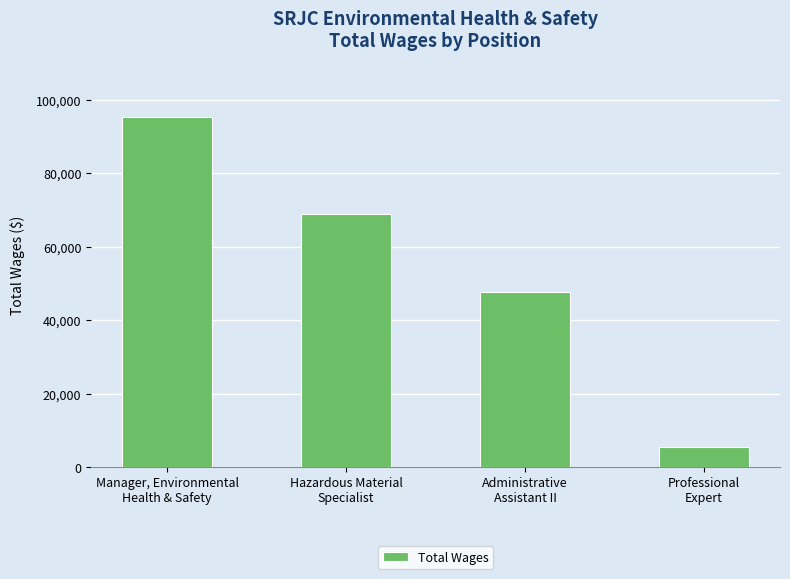

Reading left to right, extract all data points from this chart.

95293	68947	47590	5415